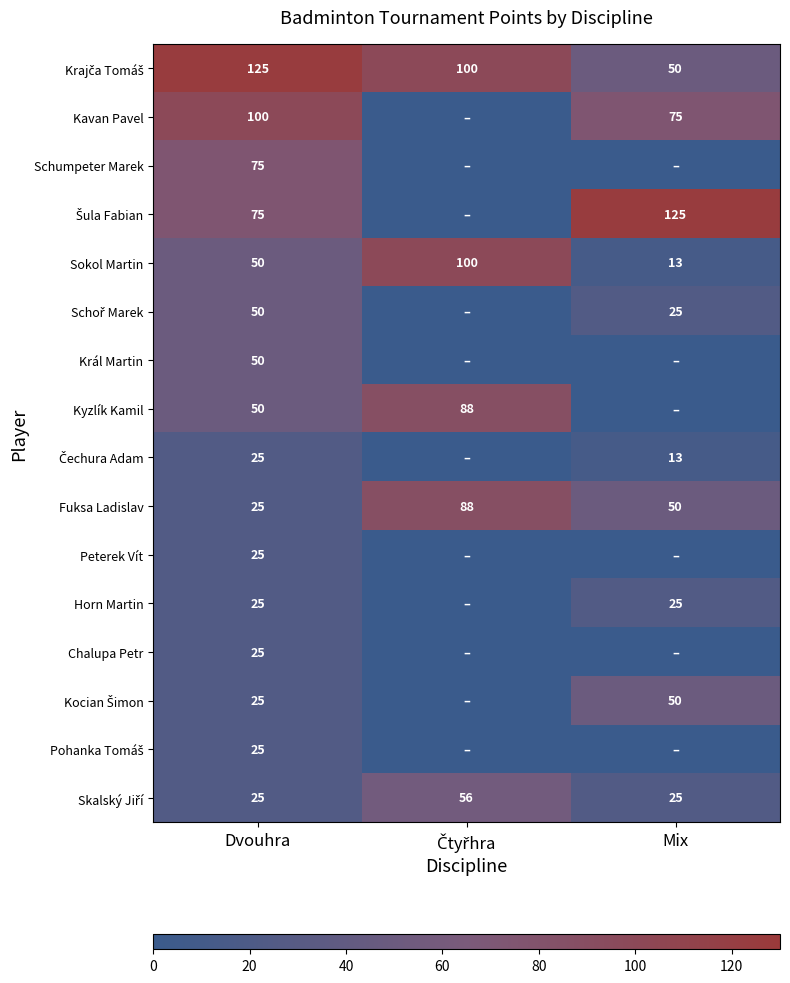

Count the Sokol Martin values in the range 13 to 100.

3